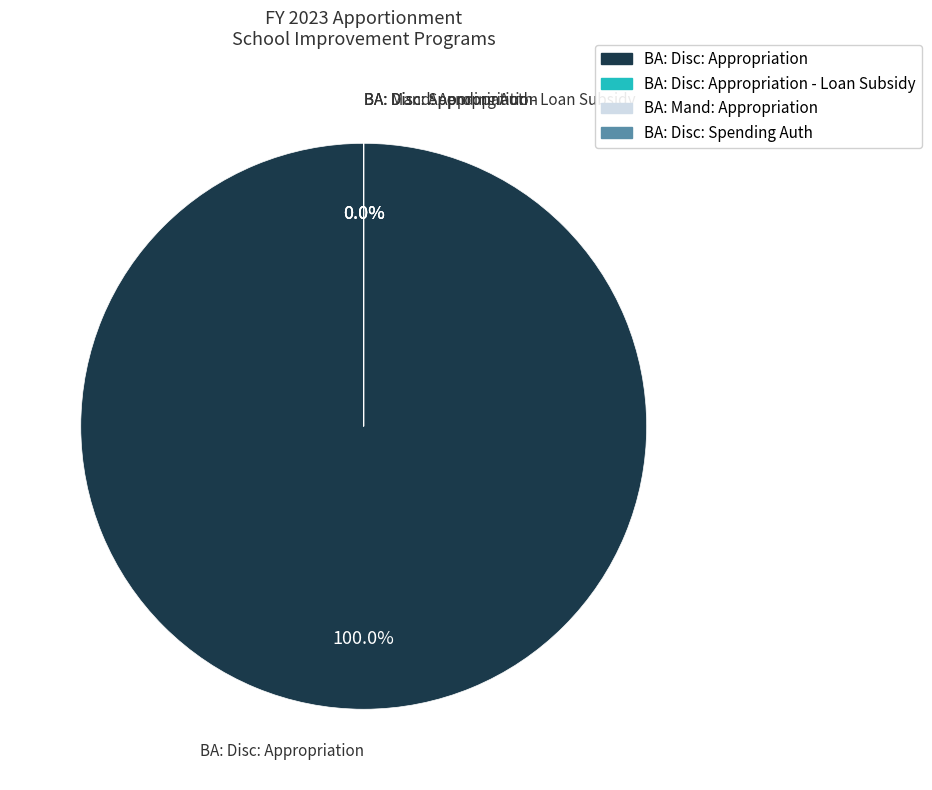

What is the ratio of the value at BA: Disc: Appropriation to the value at BA: Disc: Spending Auth?

2324889.4